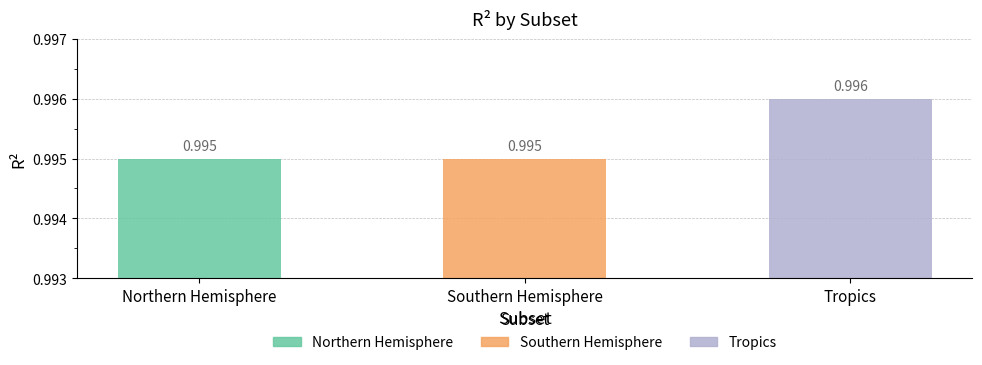

What is the greatest value displayed?

1.0